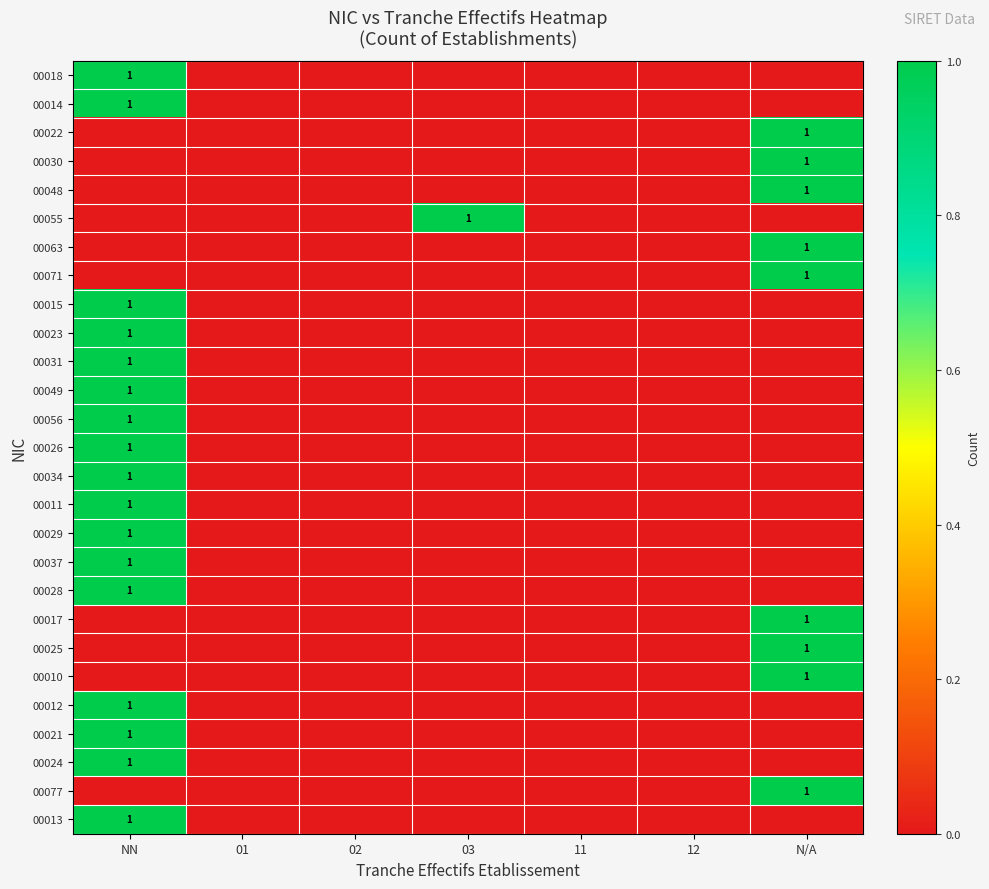

Which label corresponds to the largest value in the chart?

NN